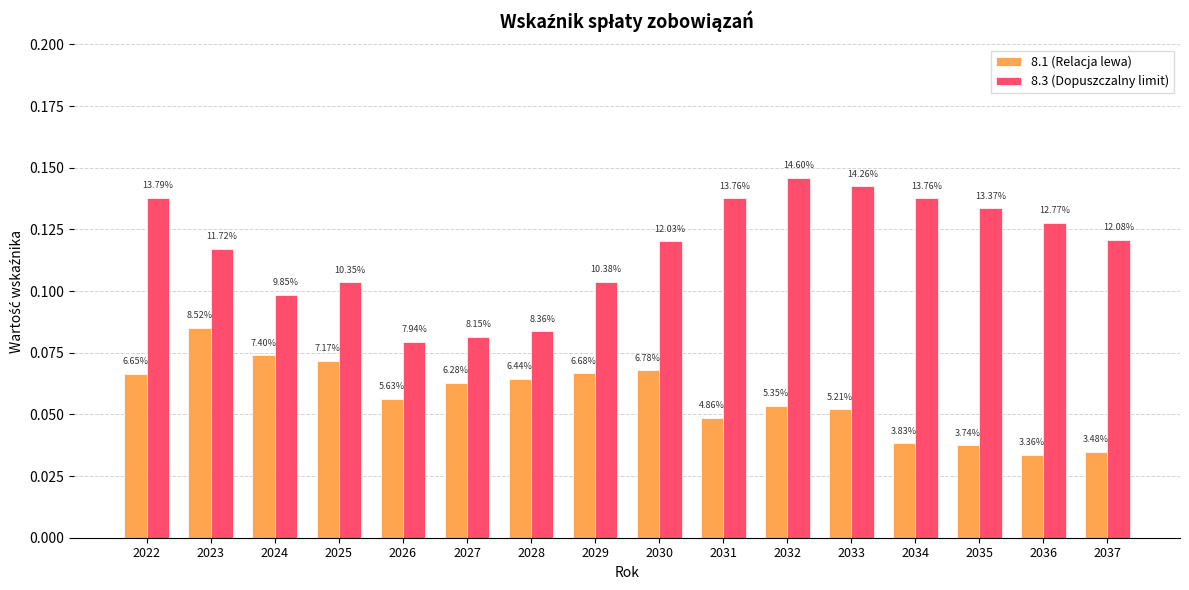

What is the average value of the 8.3 (Dopuszczalny limit) series?

0.1